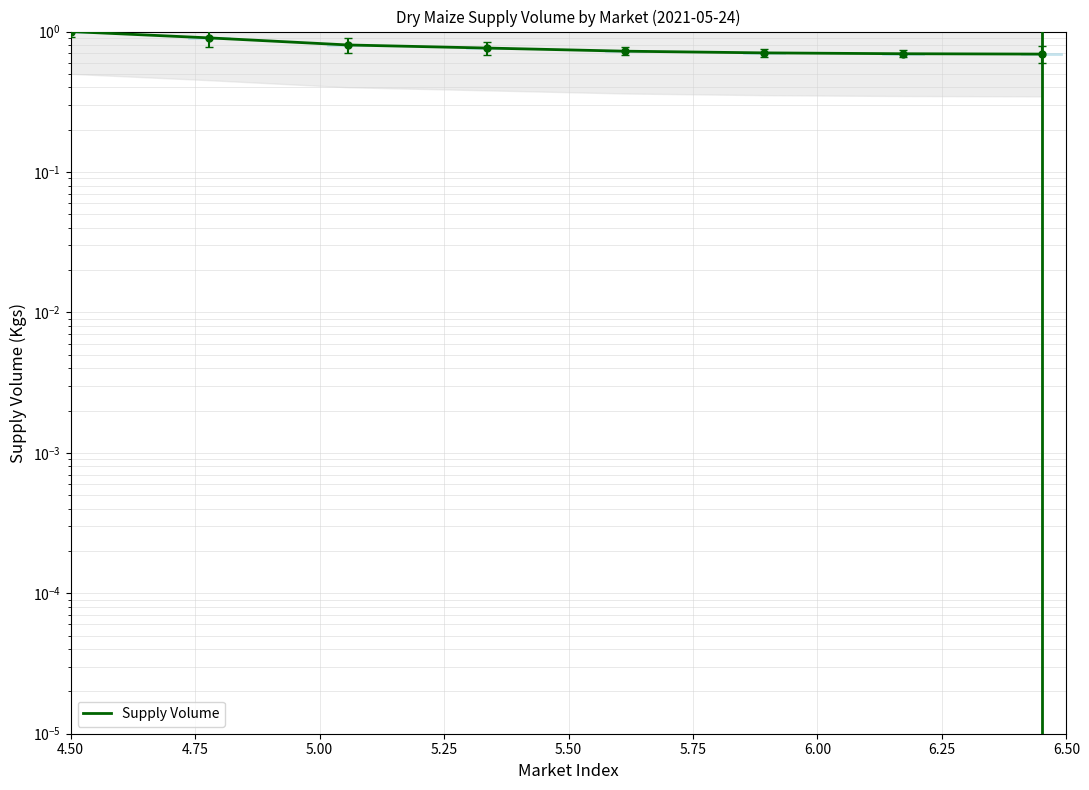

True or false: there are more than 2 points higher than both neighbors.

False